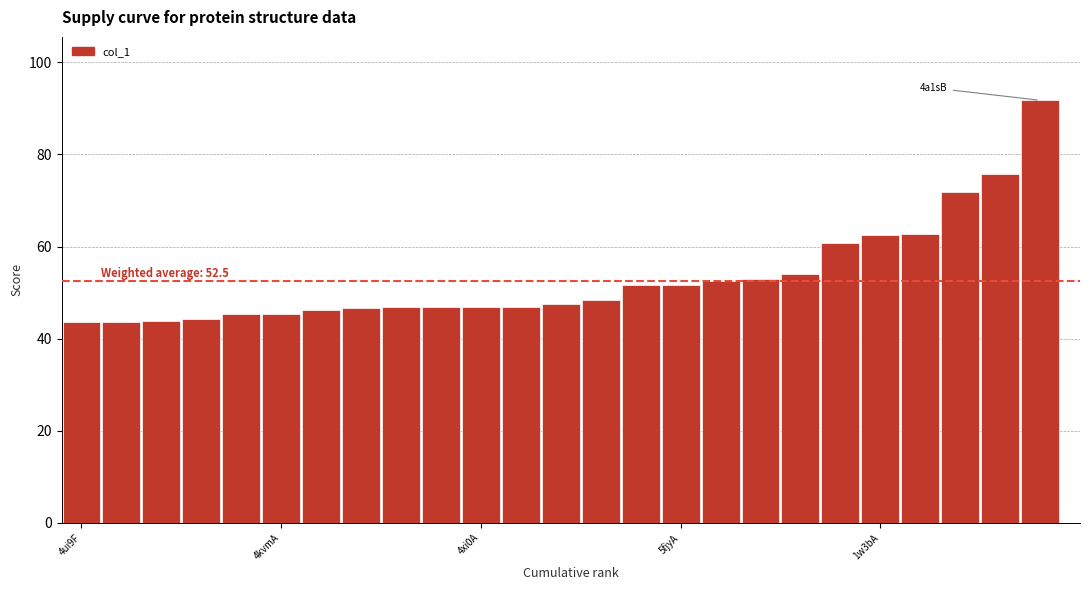

What is the difference between the maximum and minimum values?

48.3